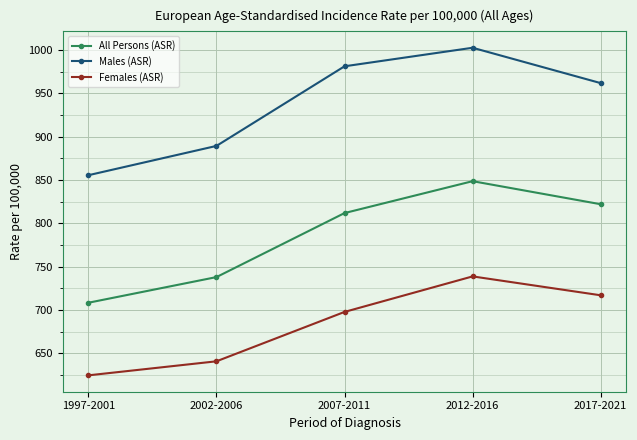

What is the label of the 4th point from the left?

2012-2016